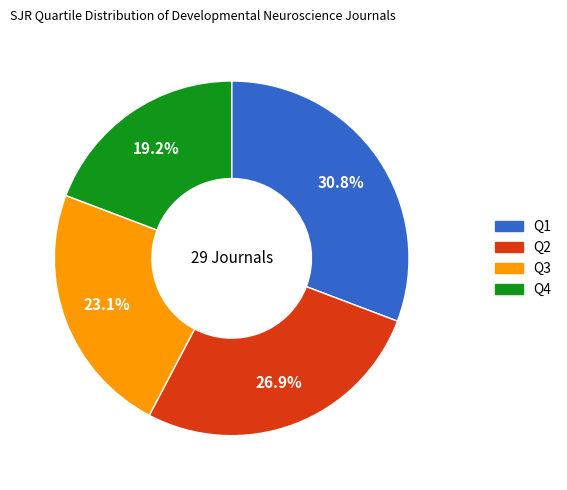

Rank the categories by value from lowest to highest.

Q4, Q3, Q2, Q1